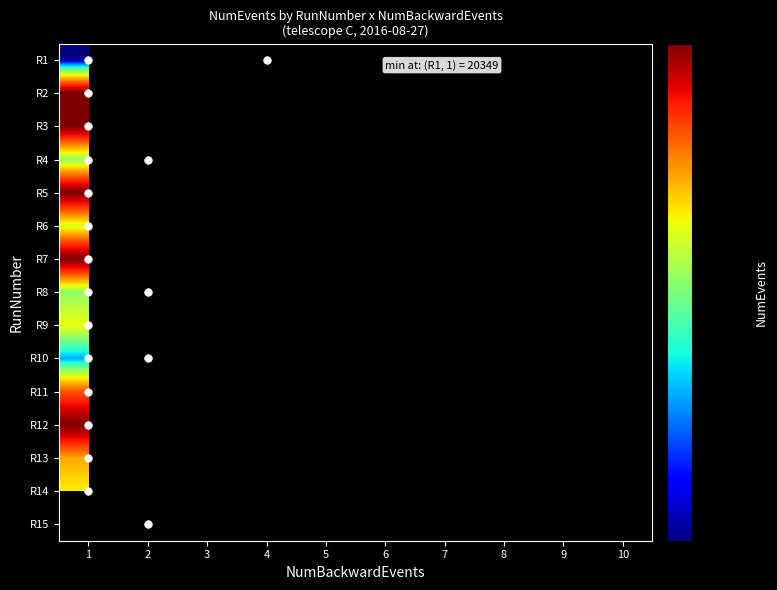

List the labels in order of R11 value, largest first.

1, 2, 3, 4, 5, 6, 7, 8, 9, 10